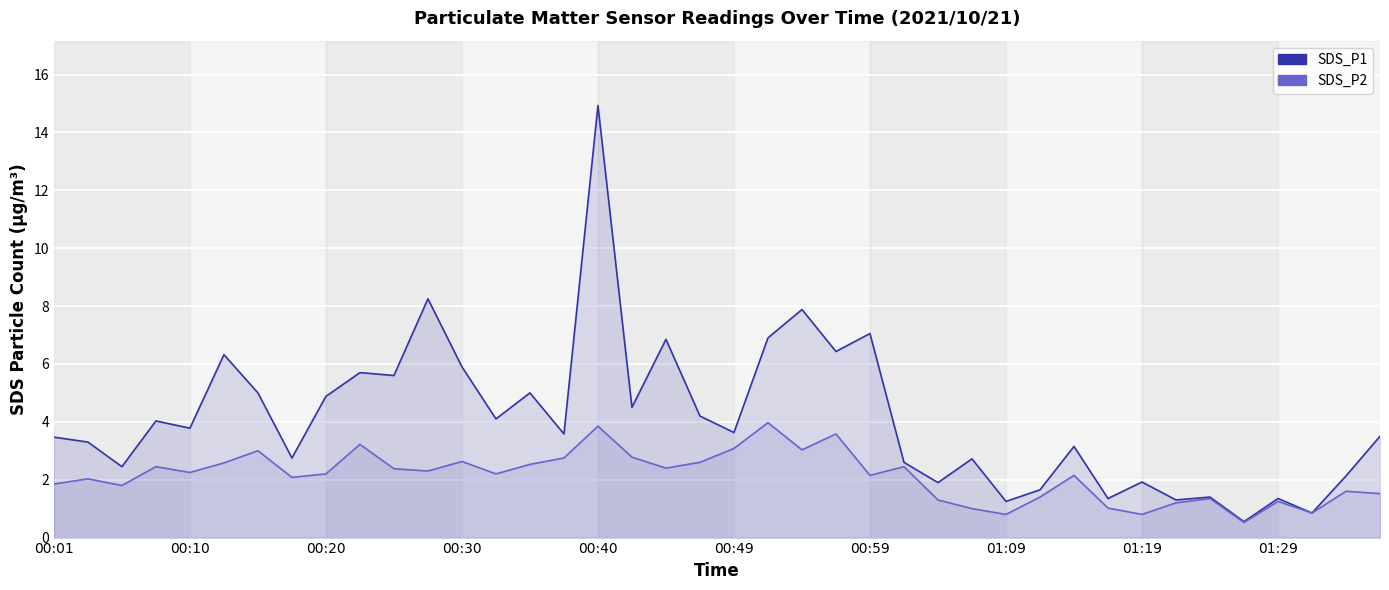

What is the sum of the SDS_P2 values at 38 and 23?

5.2